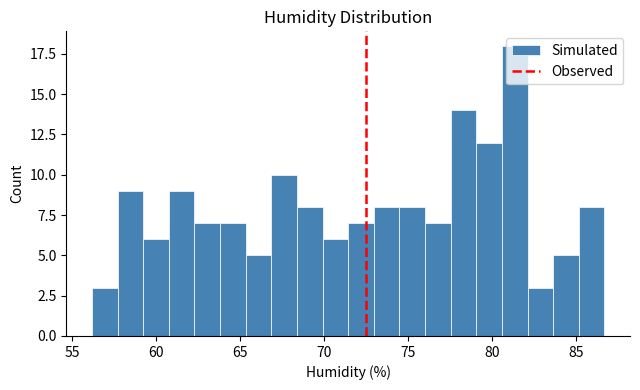

Read against the x-axis, roughly where is the centre of the tallest bar?

81.5